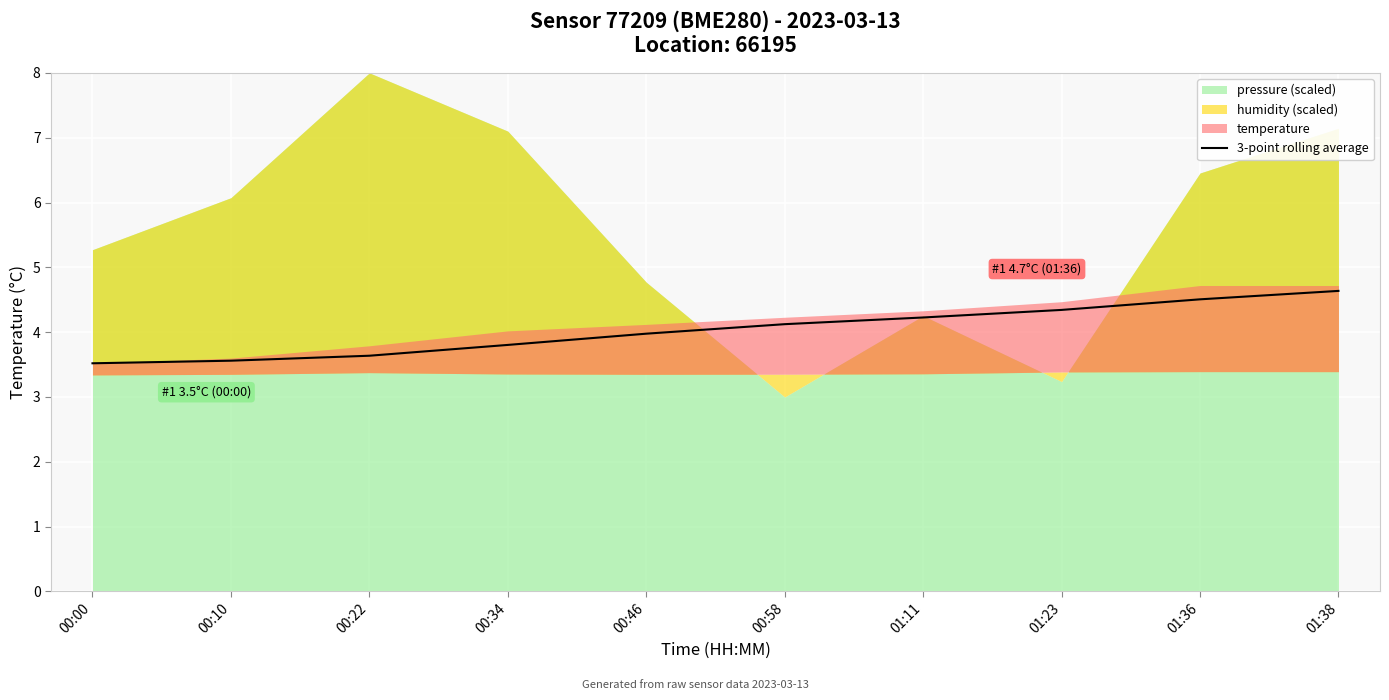

How many lines are shown in the chart?

1